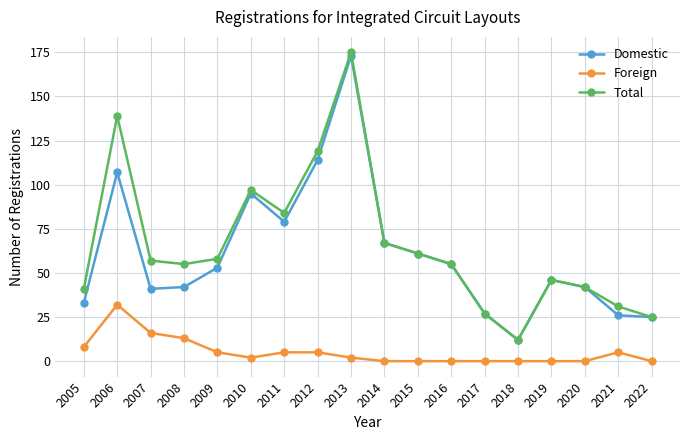

At 2013, list the series in order from smallest to largest.

Foreign, Domestic, Total